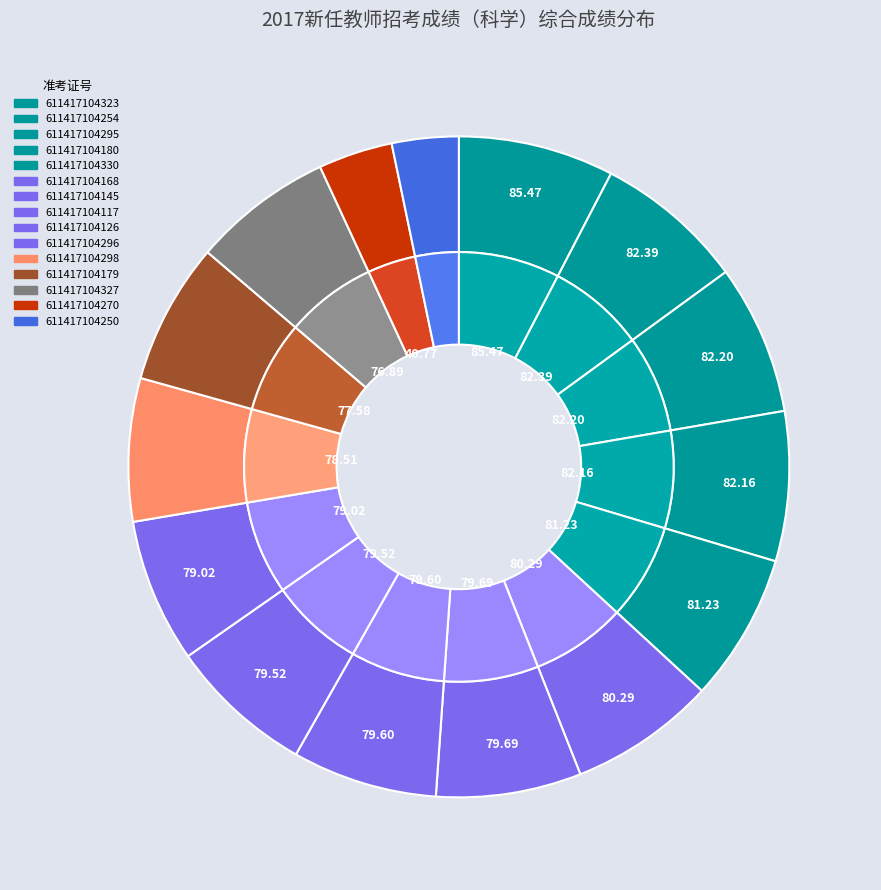

Does any single category account for the majority?

No